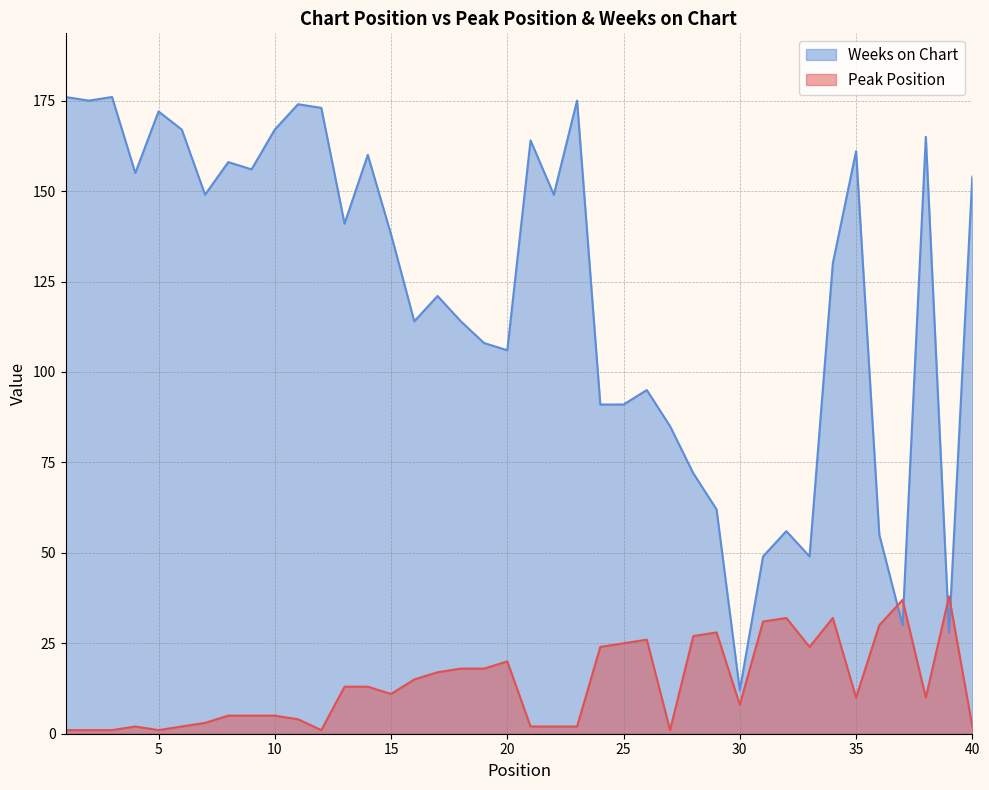

At which label is Peak Position closest to 19?

18